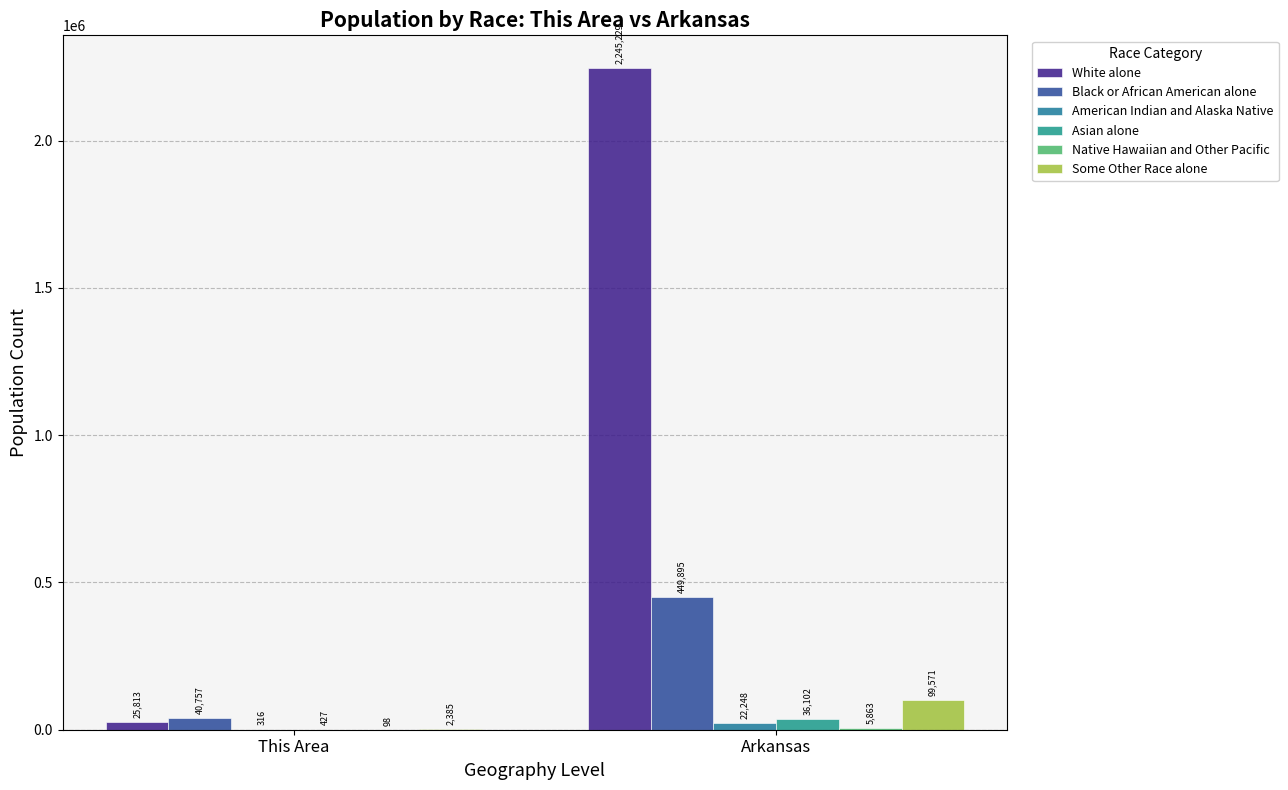

Reading left to right, transcribe all the data shown in this chart.

White alone: 25813	2245229
Black or African American alone: 40757	449895
American Indian and Alaska Native: 316	22248
Asian alone: 427	36102
Native Hawaiian and Other Pacific: 98	5863
Some Other Race alone: 2385	99571